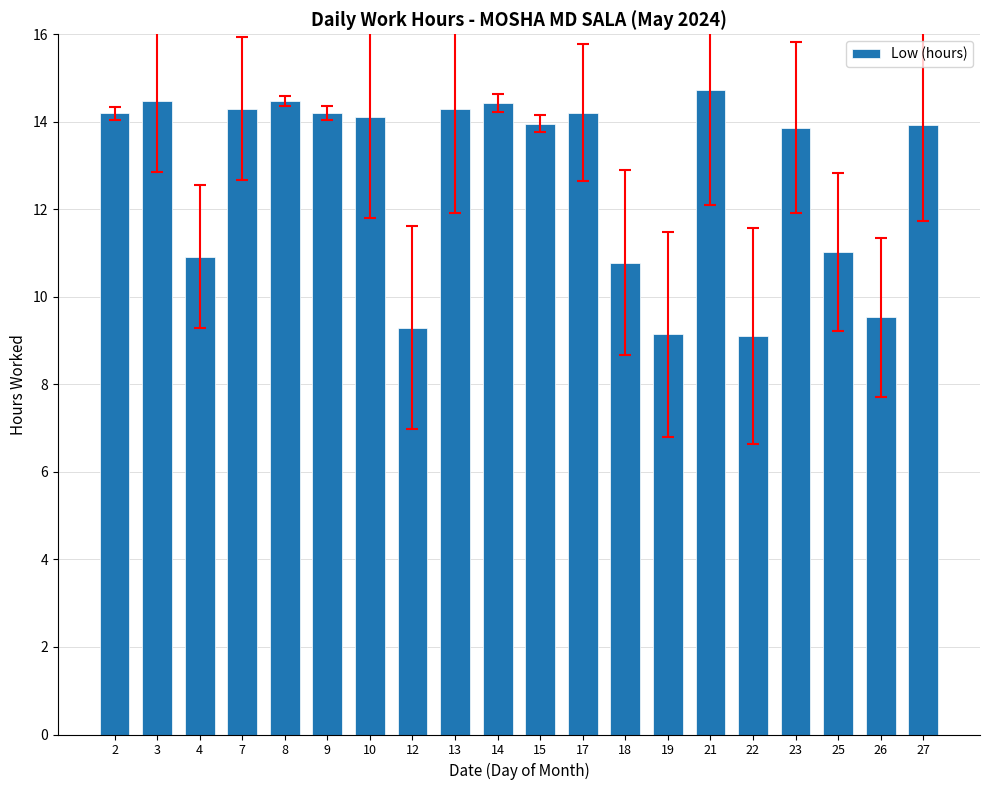

What is the value of the 17th bar from the left?

13.9